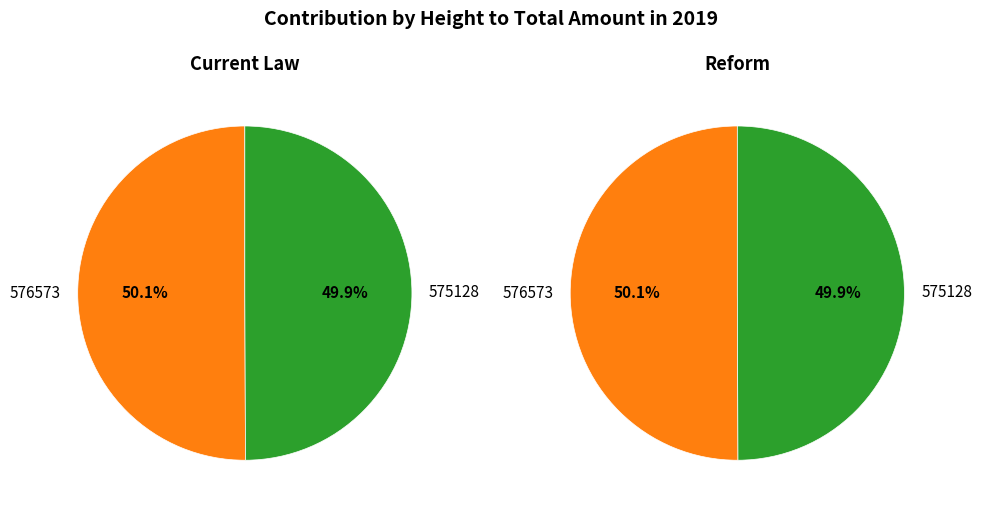

Is 576573 the majority of the pie?

Yes